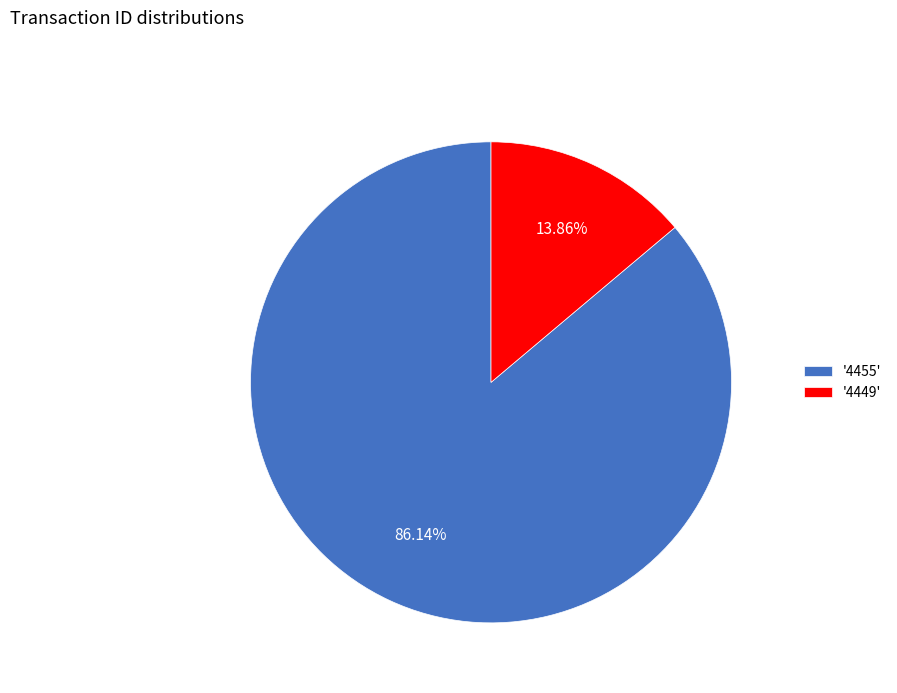

What is the largest slice in the pie chart?

'4455'